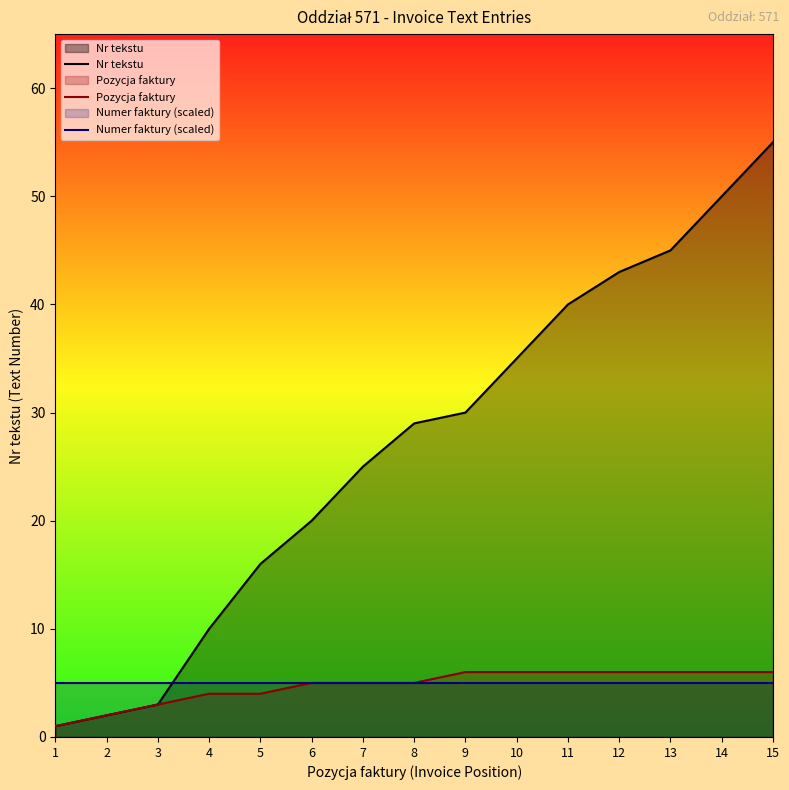

At 13, list the series in order from smallest to largest.

Numer faktury (scaled), Pozycja faktury, Nr tekstu